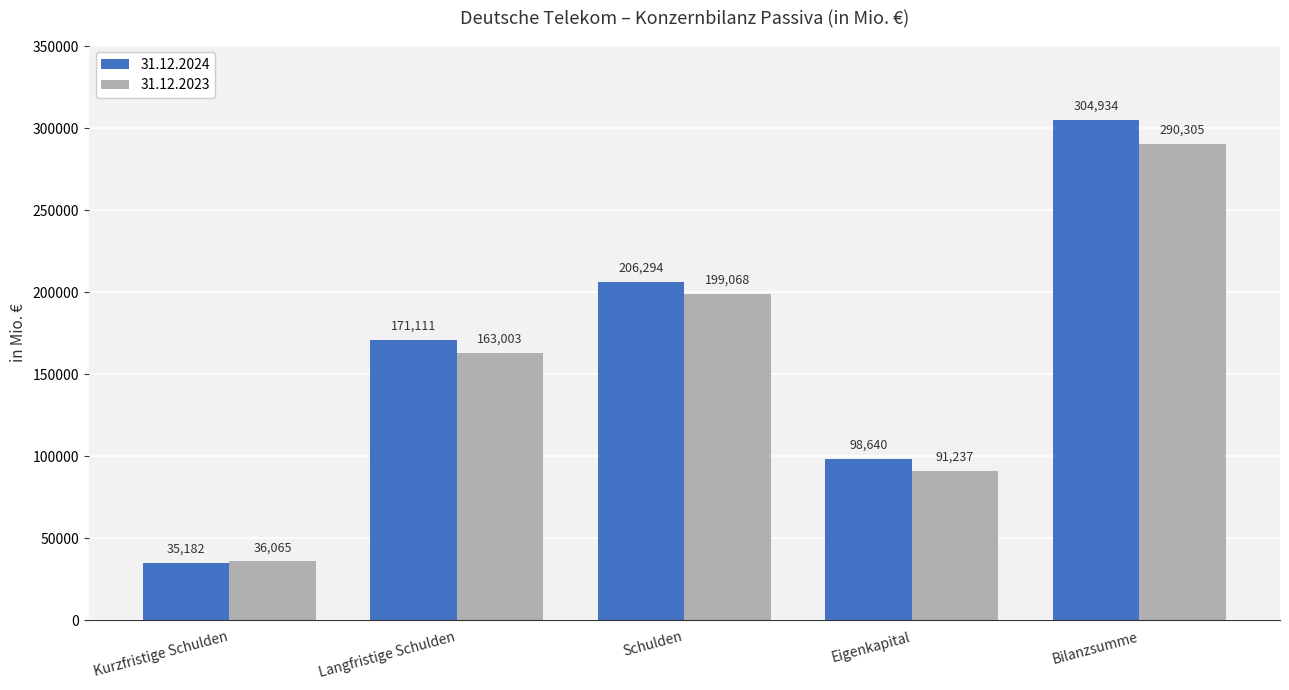

Which category has the highest value in the 31.12.2024 series?

Bilanzsumme